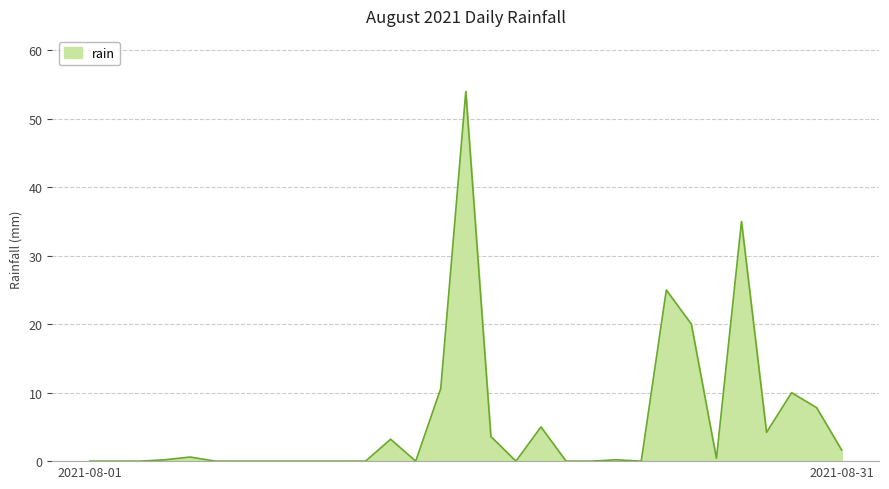

What is the difference between the maximum and minimum values?

54.0